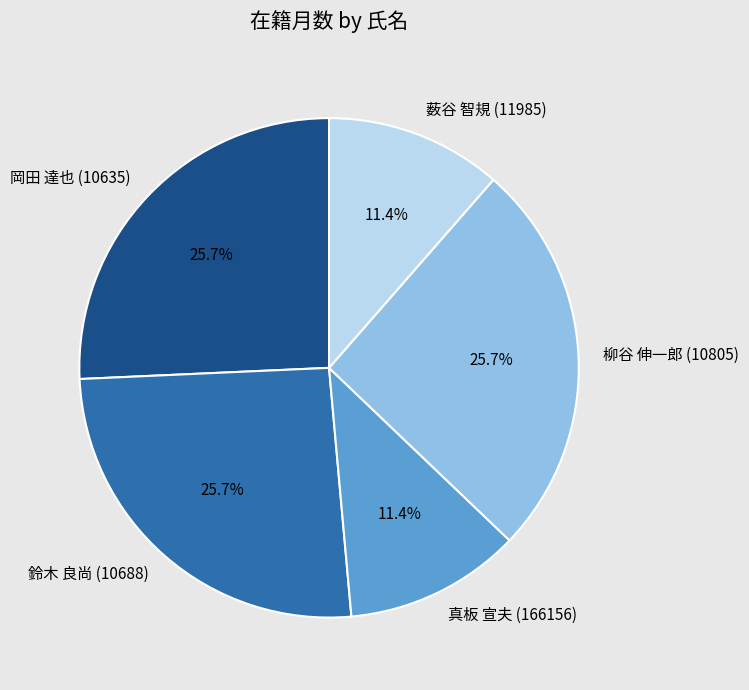

What is the ratio of the value at 岡田 達也 (10635) to the value at 柳谷 伸一郎 (10805)?

1.0